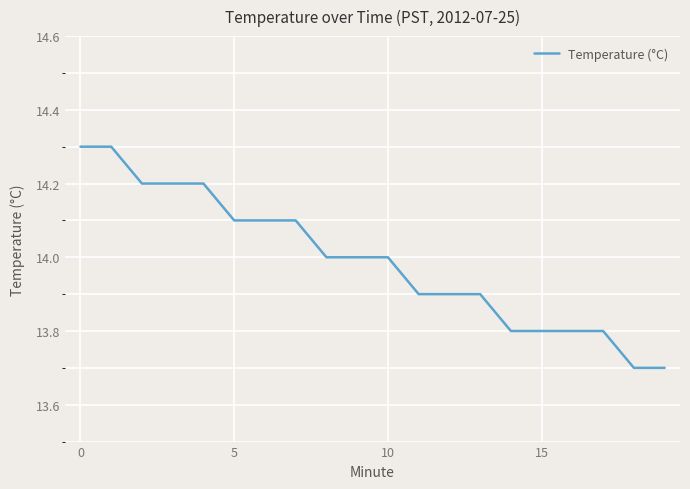

What is the maximum value shown in the chart?

14.3